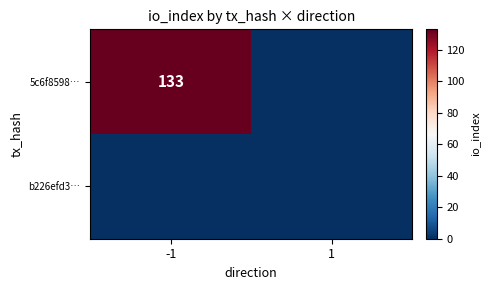

Is it true that 5c6f8598⋯ equals 133 at -1?

True